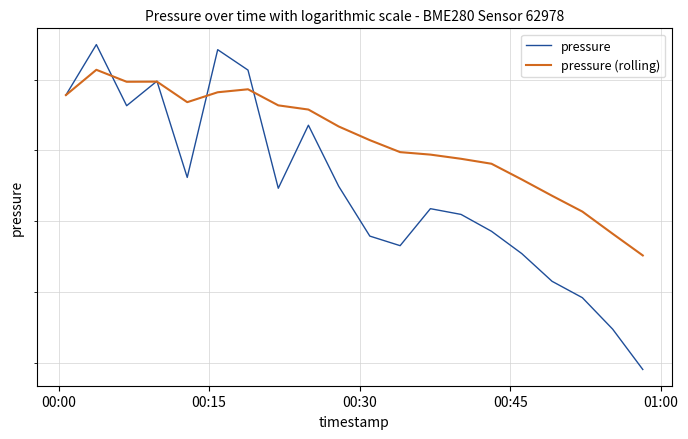

What are all the series names shown in the legend?

pressure, pressure (rolling)